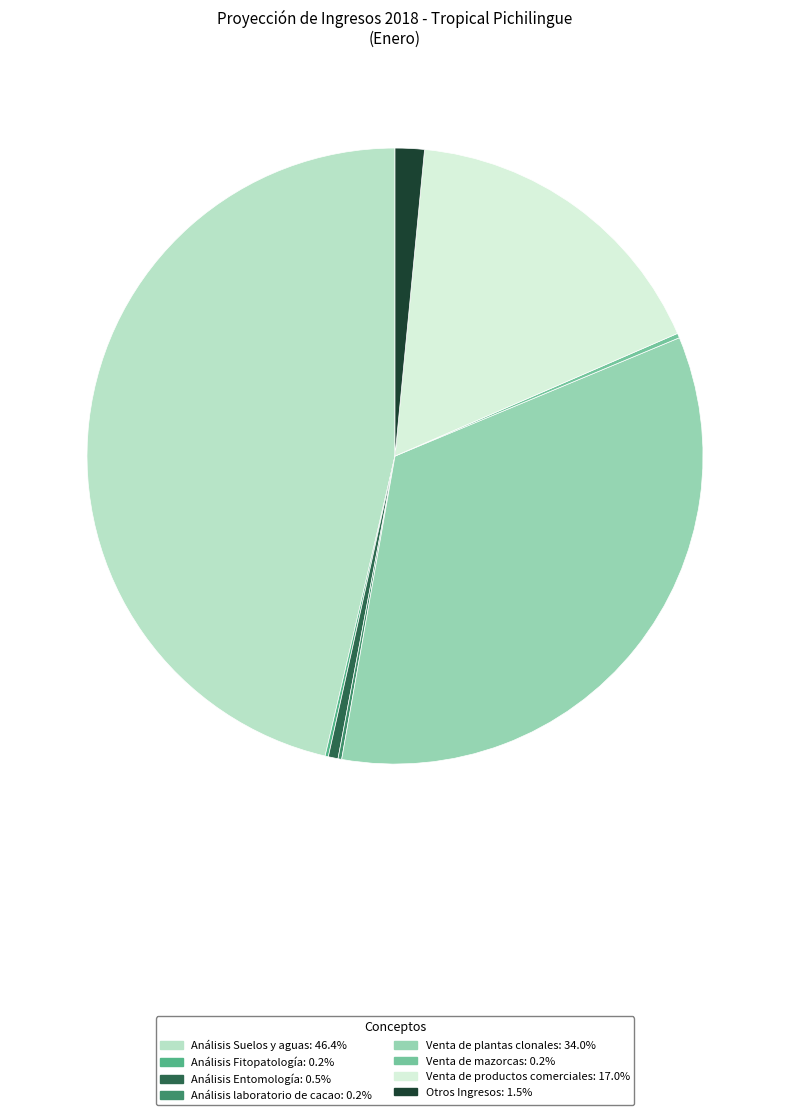

Does any single category account for the majority?

No